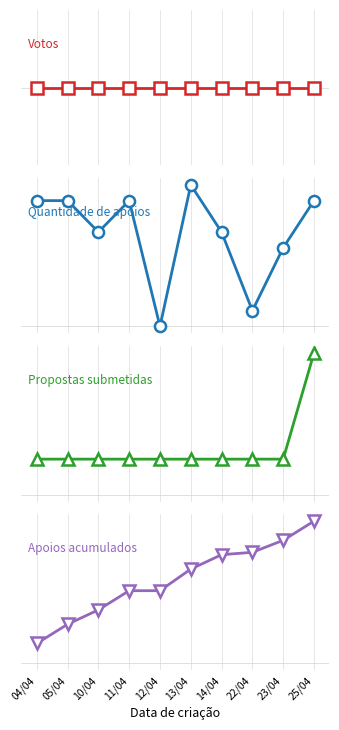

At 22/04, list the series in order from smallest to largest.

Votos, Quantidade de apoios, Propostas submetidas, Apoios acumulados